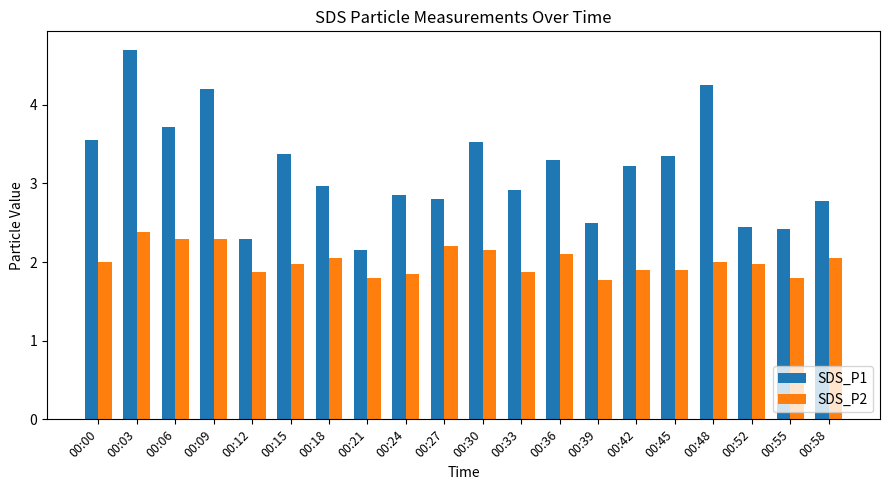

Are the bars horizontal?

No